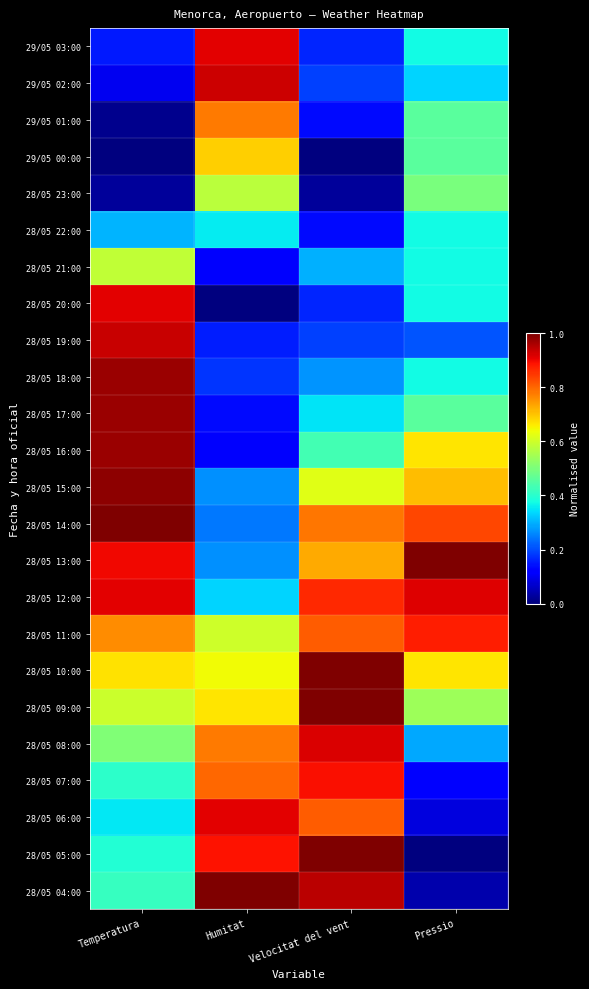

Which label corresponds to the largest value in the chart?

Temperatura